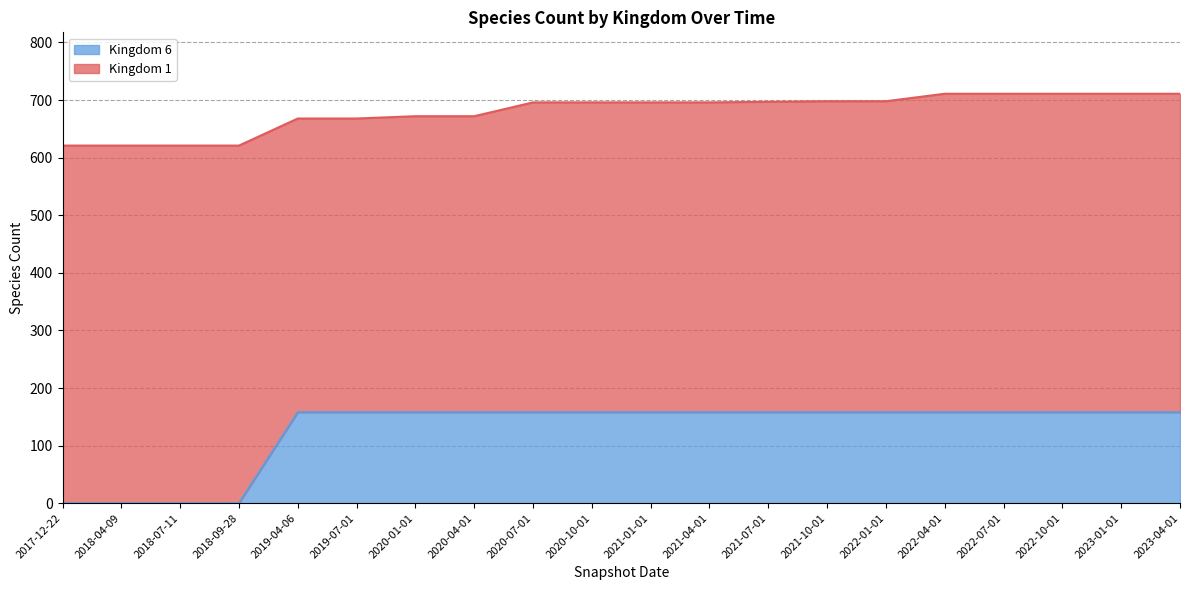

True or false: Kingdom 6 and Kingdom 1 intersect in this chart.

False